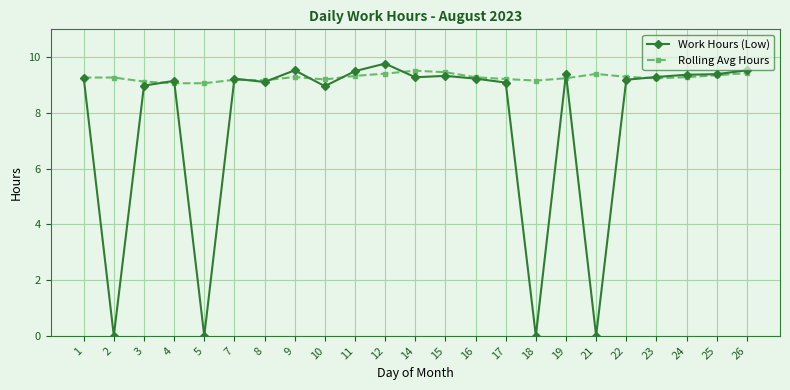

True or false: Rolling Avg Hours and Work Hours (Low) cross at least once.

True